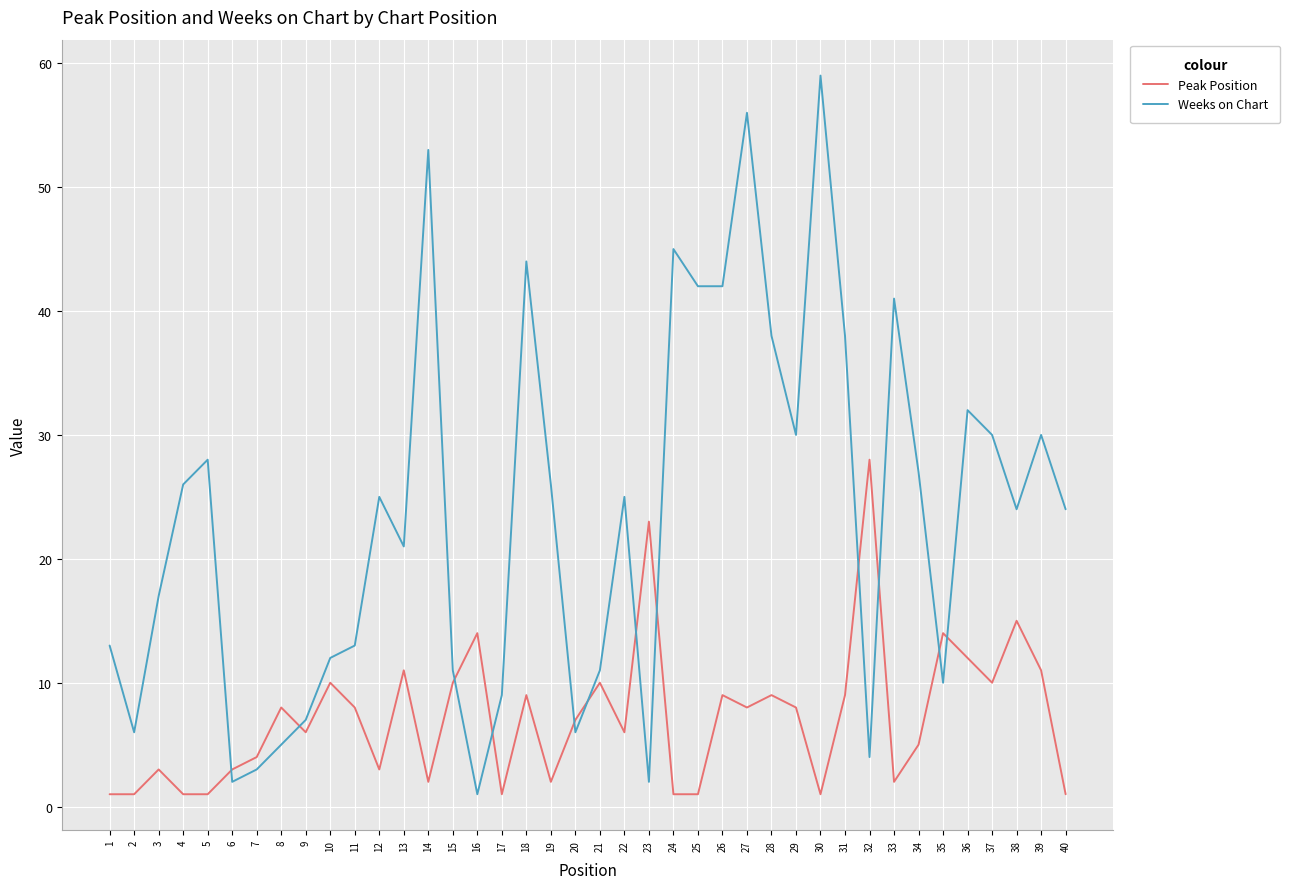

At which label does Weeks on Chart reach its peak?

30